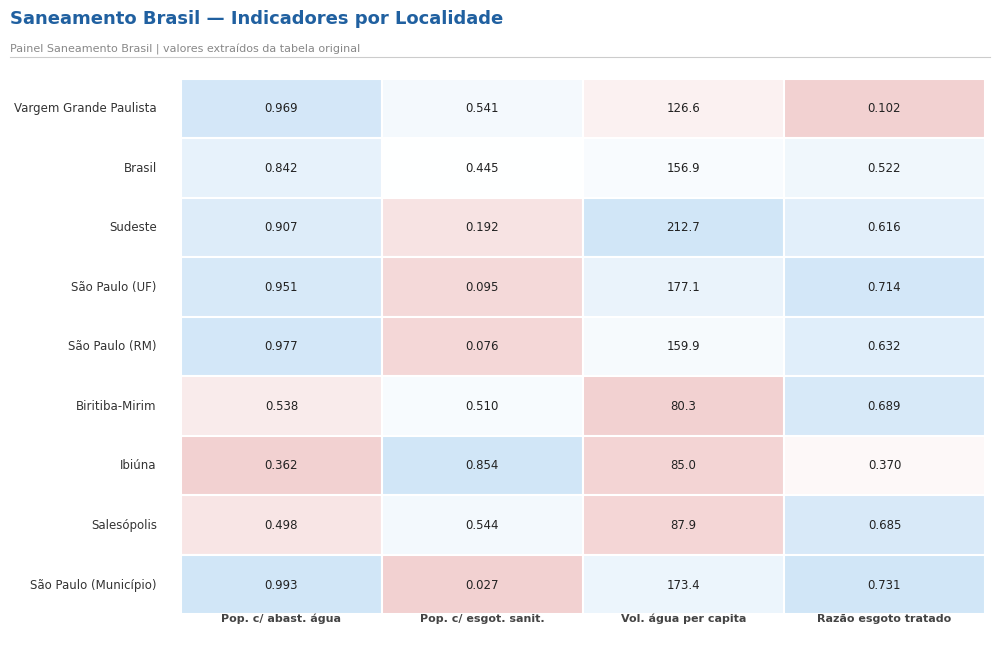

What is the highest value of the Pop. c/ abast. água series?

1.0